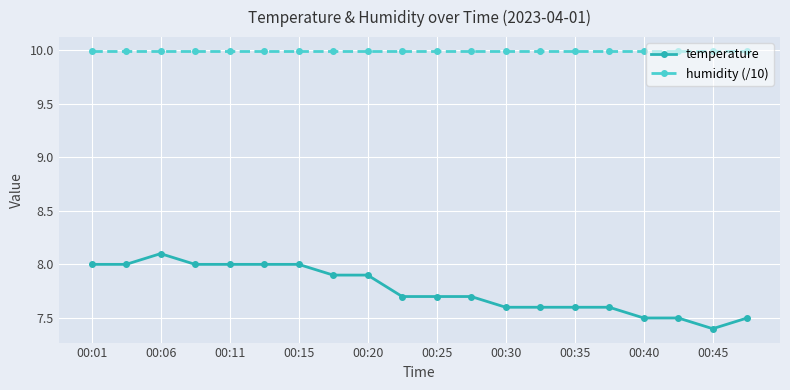

What is the highest value of the temperature series?

8.1